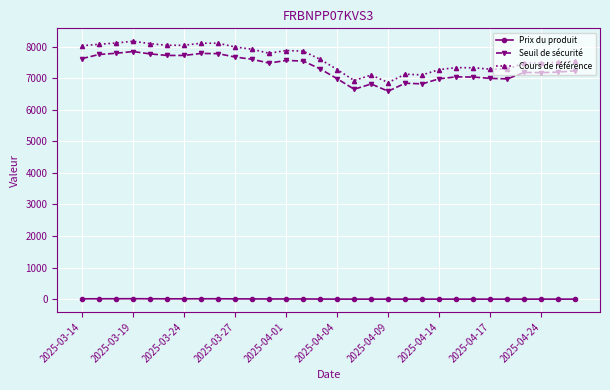

How many lines are shown in the chart?

3